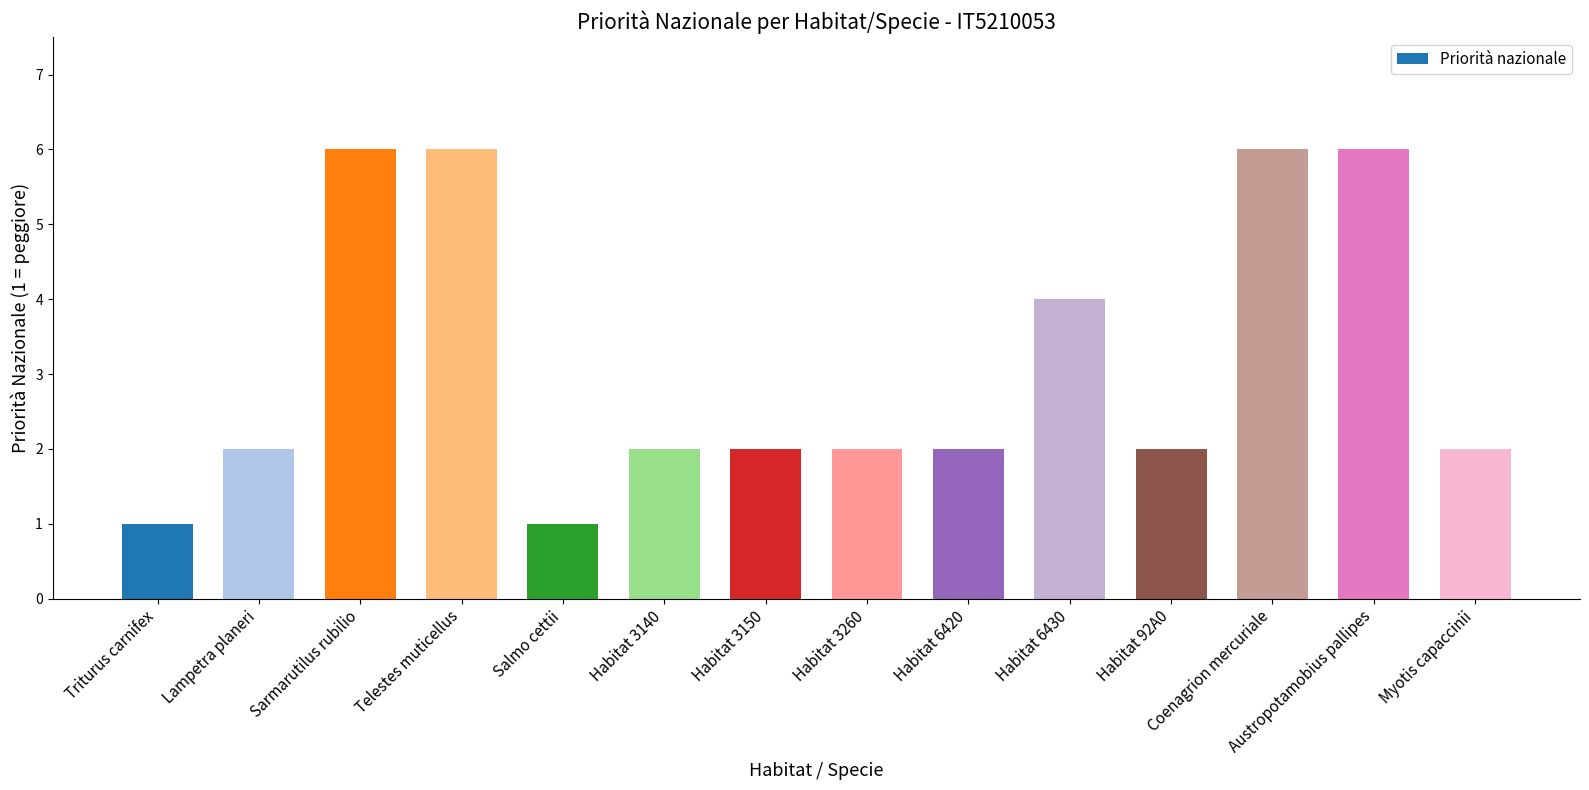

What is the sum of the values at Habitat 3260 and Lampetra planeri?

4